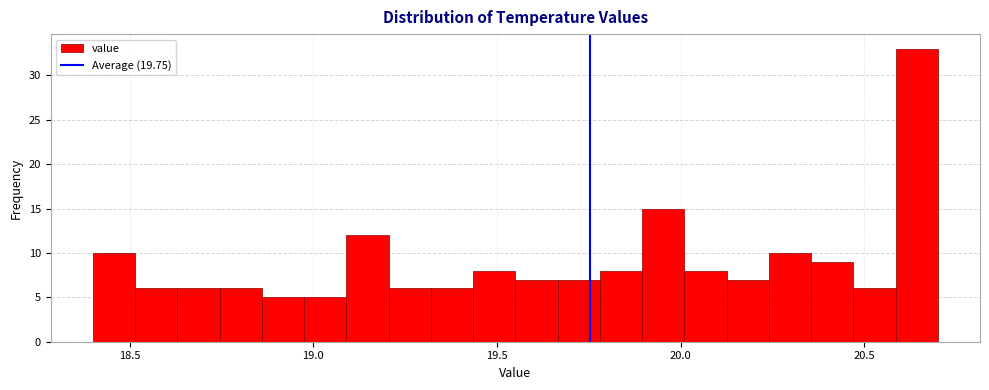

Read against the x-axis, roughly where is the centre of the tallest bar?

20.65